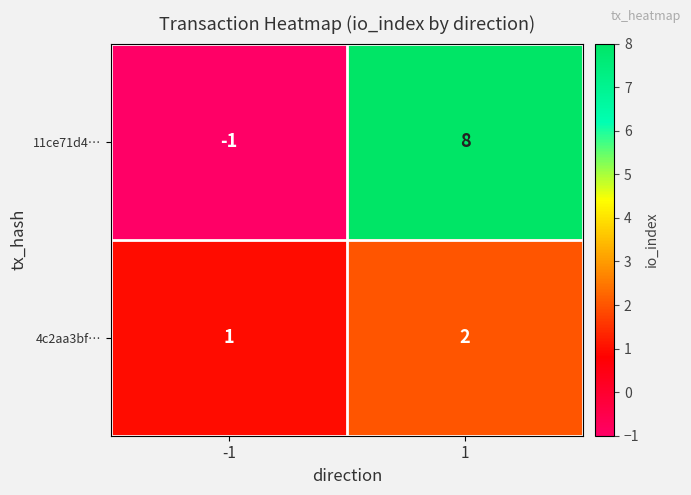

Reading left to right, extract all data points from this chart.

11ce71d4…: -1	8
4c2aa3bf…: 1	2